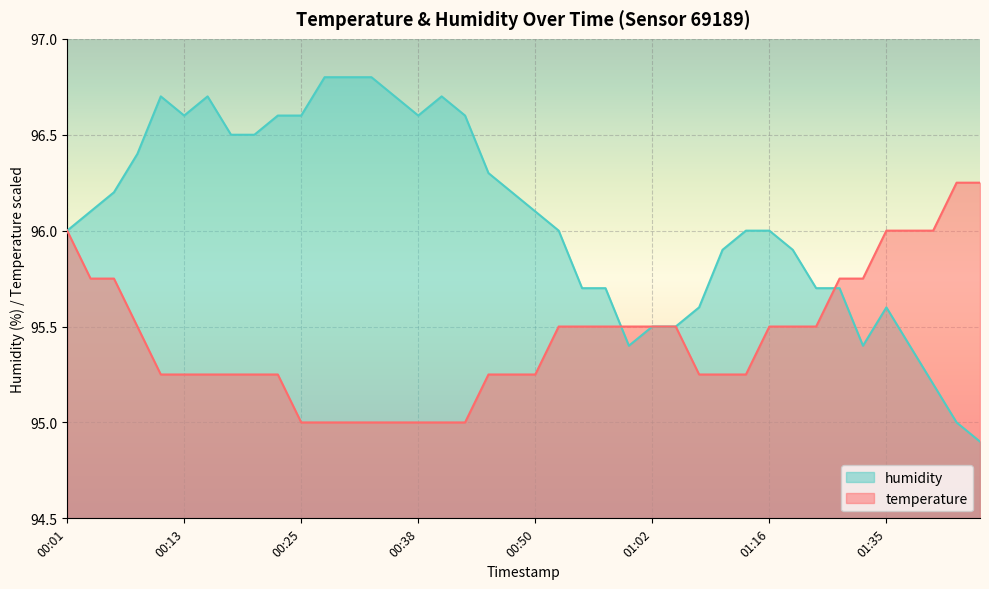

The value of humidity at 00:45 is 96.3. True or false?

True